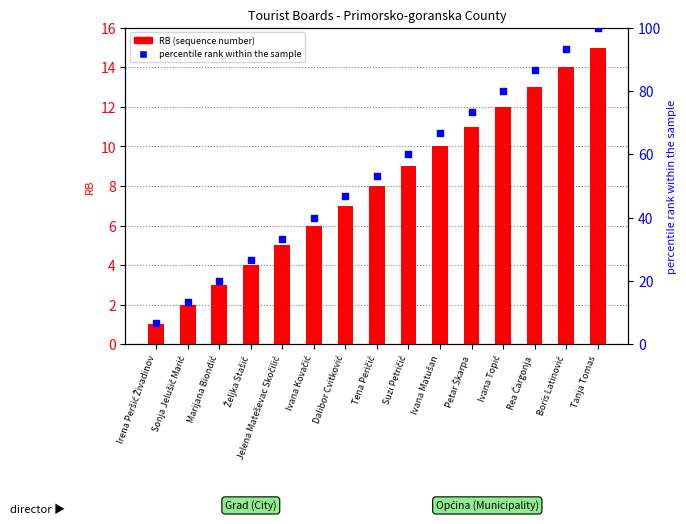

What is the total value across all series at Tena Peričić?

61.3